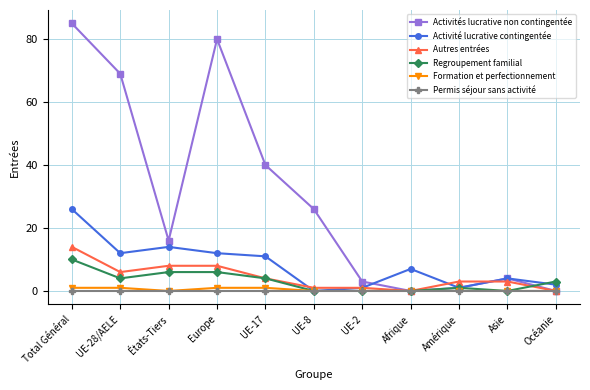

How many distinct data groups are displayed?

6